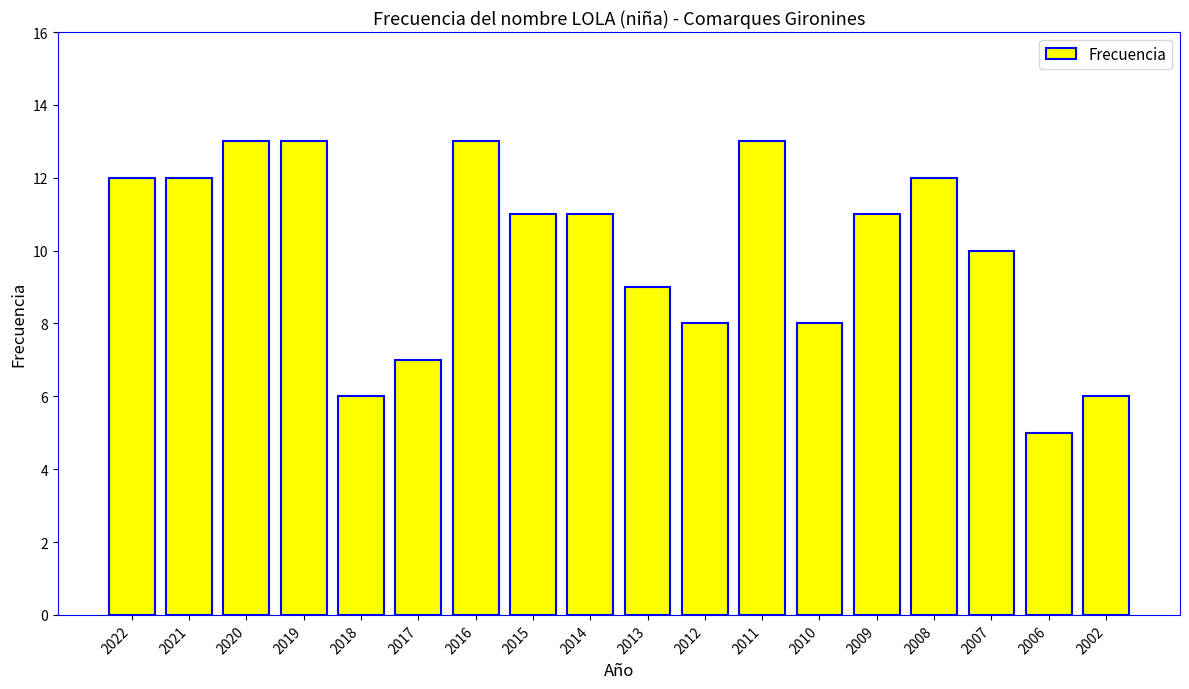

What is the difference between the maximum and minimum values?

8